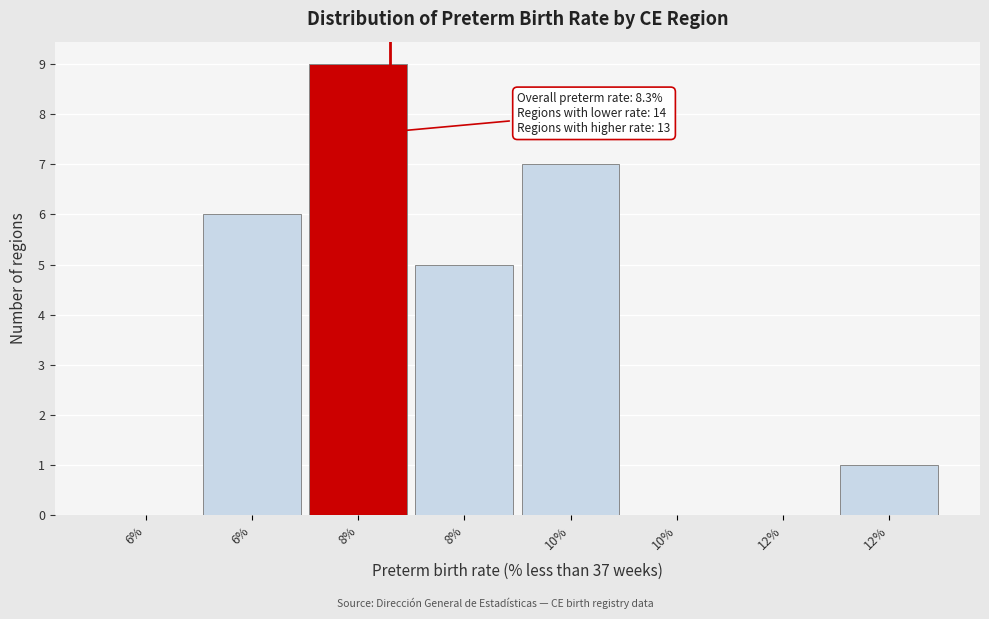

Are the bars horizontal?

No